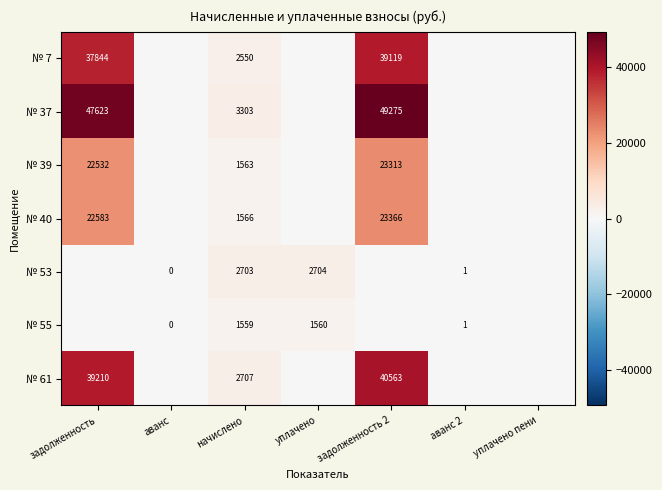

The value of № 7 at задолженность 2 is 39119. True or false?

True